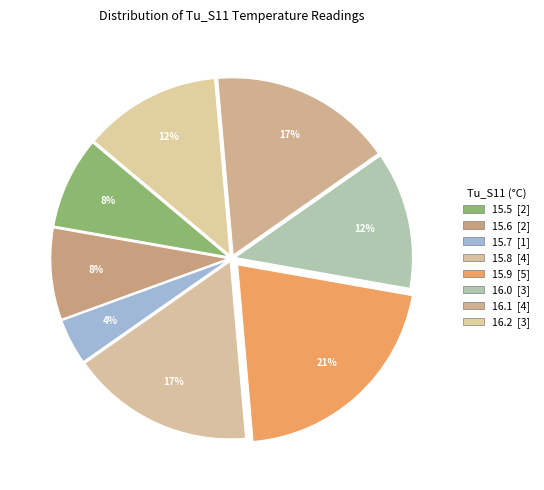

How many slices are in this pie chart?

8